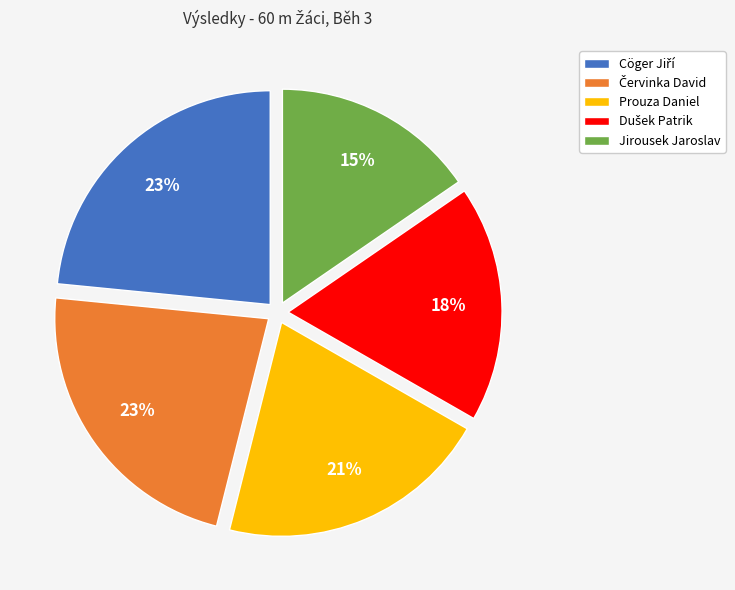

Between Prouza Daniel and Jirousek Jaroslav, which is larger?

Prouza Daniel